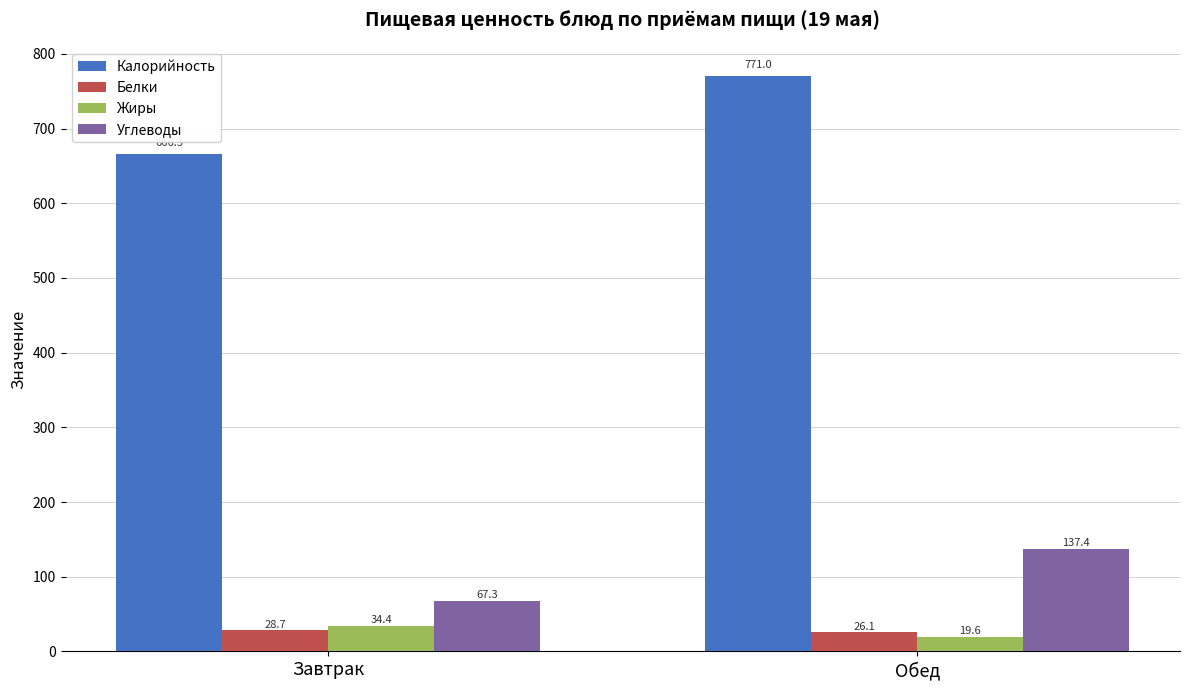

Reading right to left, list all the values displayed in this chart.

Калорийность: 771.0	666.3
Белки: 26.1	28.7
Жиры: 19.6	34.4
Углеводы: 137.4	67.3